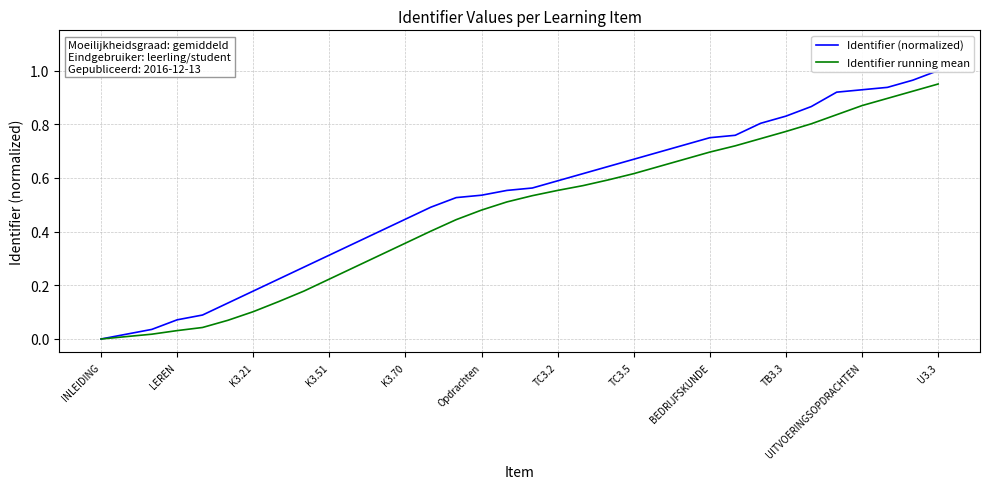

What is the total value across all series at UITVOERINGSOPDRACHTEN?

1.8